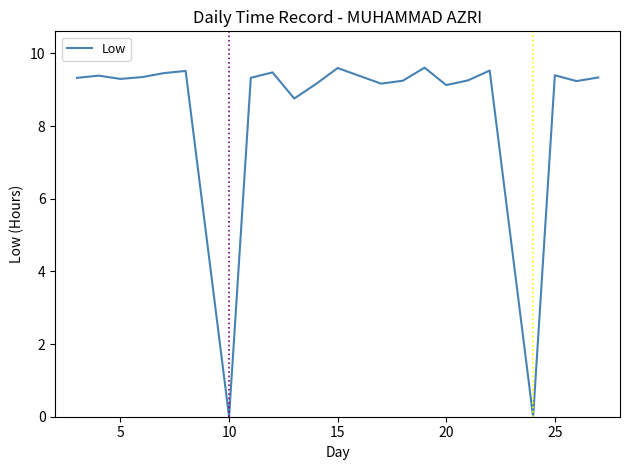

What is the maximum value shown in the chart?

9.6